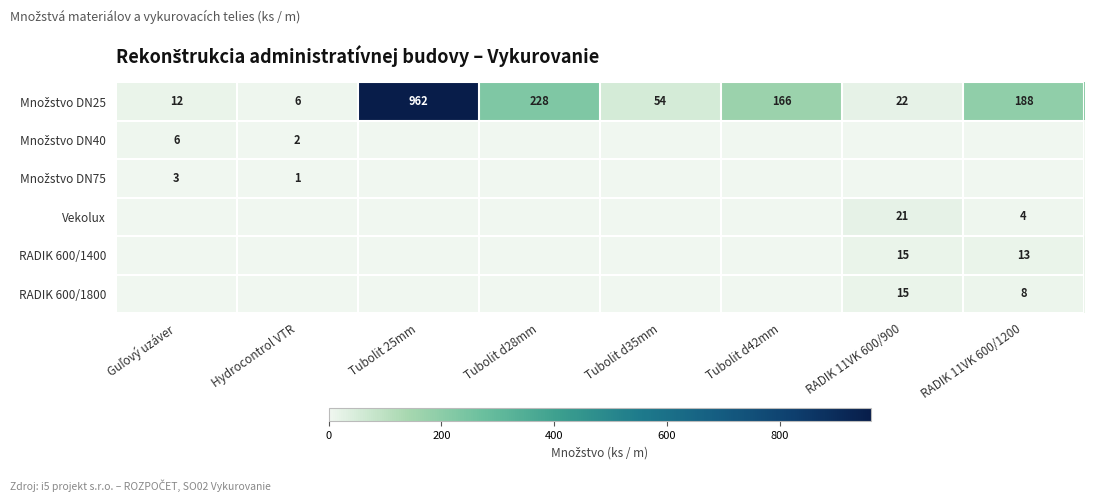

At how many categories does at least one series exceed 923?

1